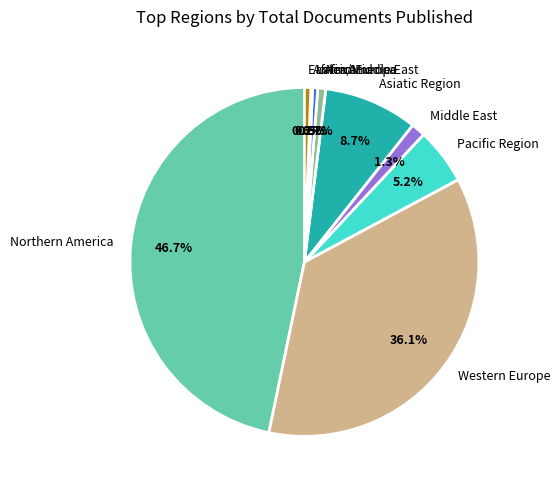

Does Africa account for over 50% of the chart?

No